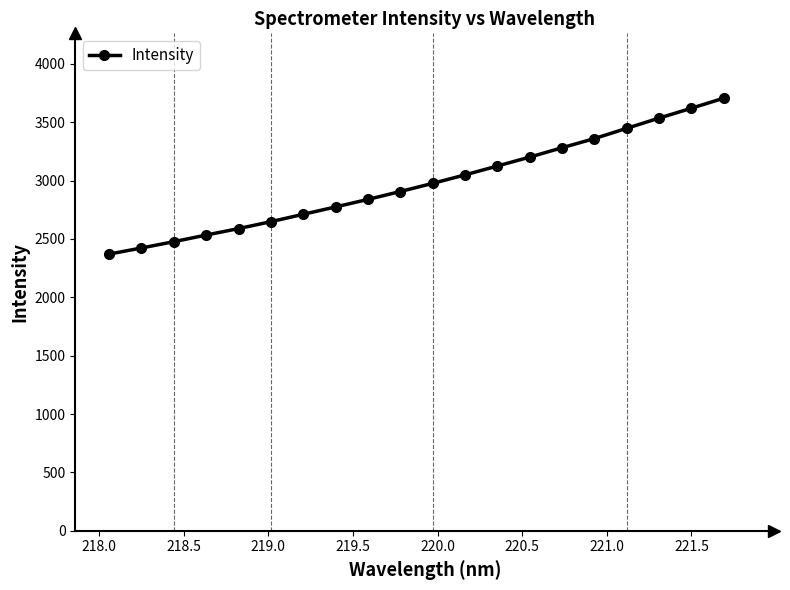

What is the minimum value shown in the chart?

2370.1